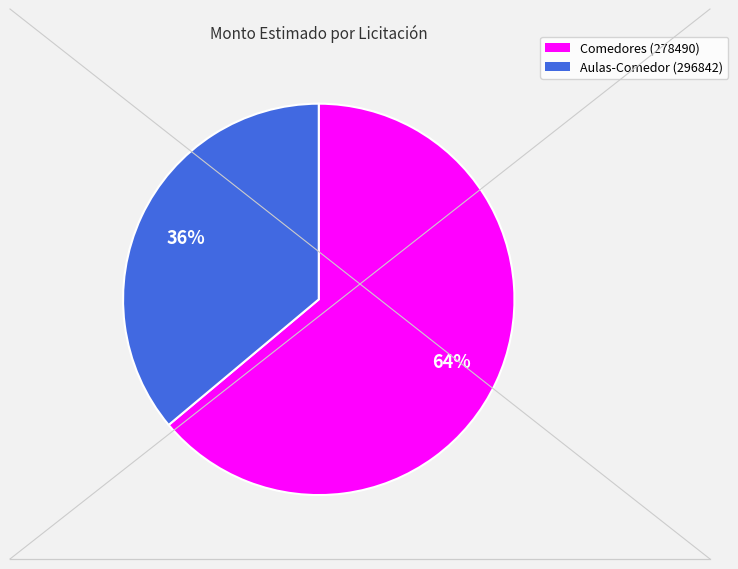

To the nearest percent, what is the difference between the largest and smallest slice percentages?

28%